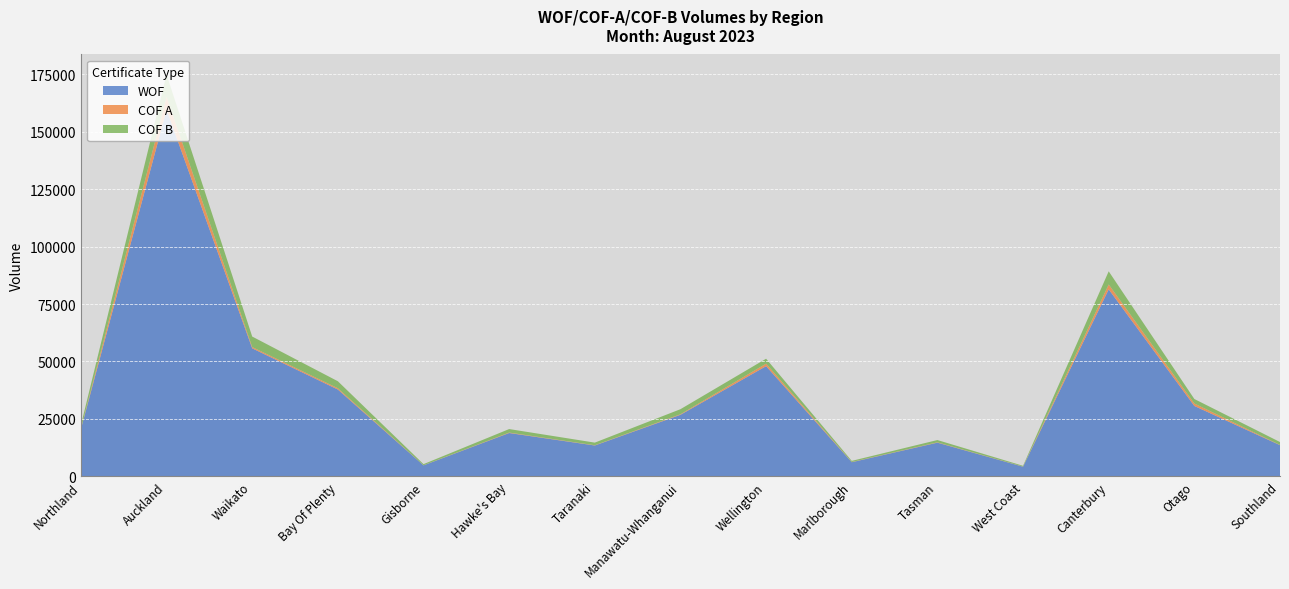

Reading left to right, extract all data points from this chart.

WOF: Northland=20570	Auckland=159587	Waikato=55728	Bay Of Plenty=37805	Gisborne=4794	Hawke's Bay=18878	Taranaki=13444	Manawatu-Whanganui=26799	Wellington=47974	Marlborough=6169	Tasman=14672	West Coast=4209	Canterbury=81403	Otago=30651	Southland=13587
COF A: Northland=126	Auckland=5626	Waikato=546	Bay Of Plenty=554	Gisborne=37	Hawke's Bay=187	Taranaki=108	Manawatu-Whanganui=251	Wellington=1096	Marlborough=87	Tasman=152	West Coast=54	Canterbury=2121	Otago=1066	Southland=100
COF B: Northland=1572	Auckland=9654	Waikato=4582	Bay Of Plenty=3044	Gisborne=499	Hawke's Bay=1530	Taranaki=1140	Manawatu-Whanganui=2193	Wellington=2141	Marlborough=492	Tasman=990	West Coast=341	Canterbury=5724	Otago=1955	Southland=1264